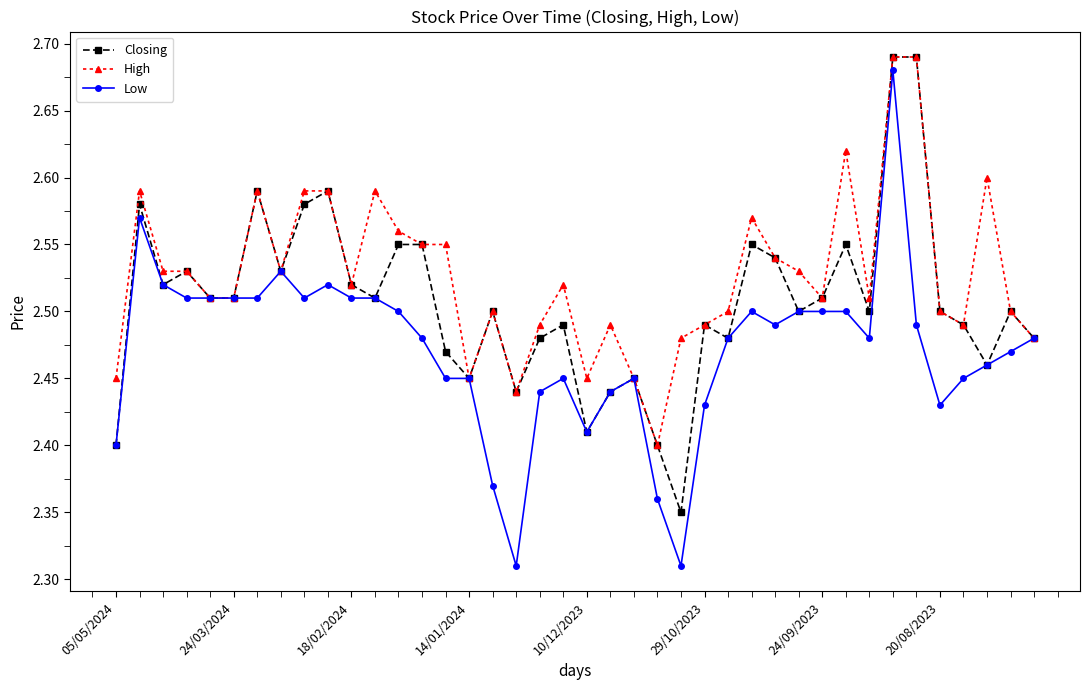

List the series in order of their overall mean, highest first.

High, Closing, Low